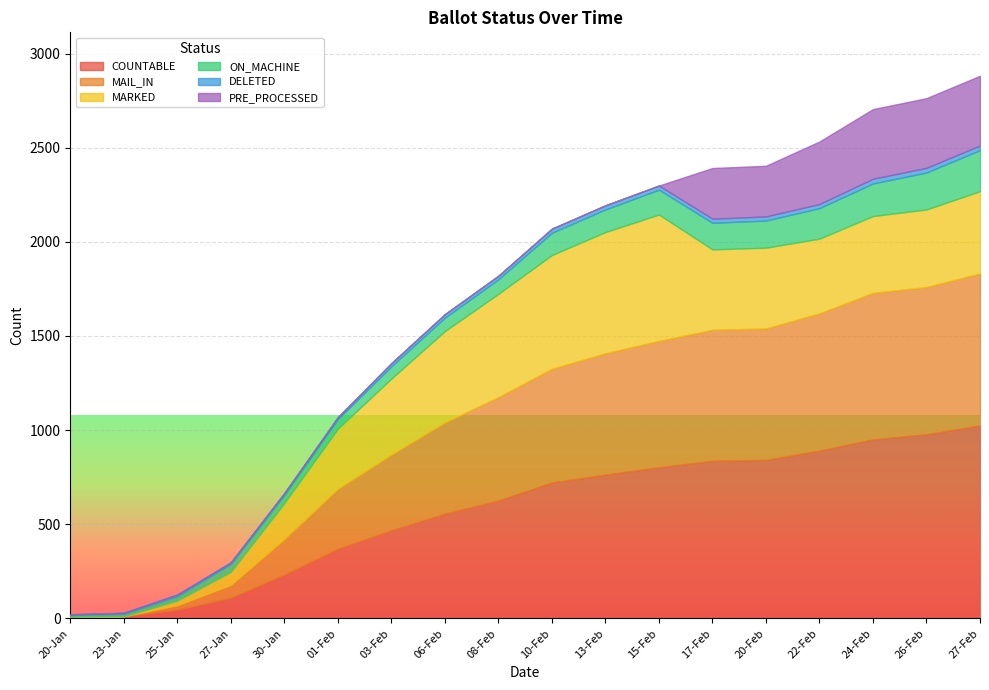

Which series has the largest range (max minus min)?

COUNTABLE